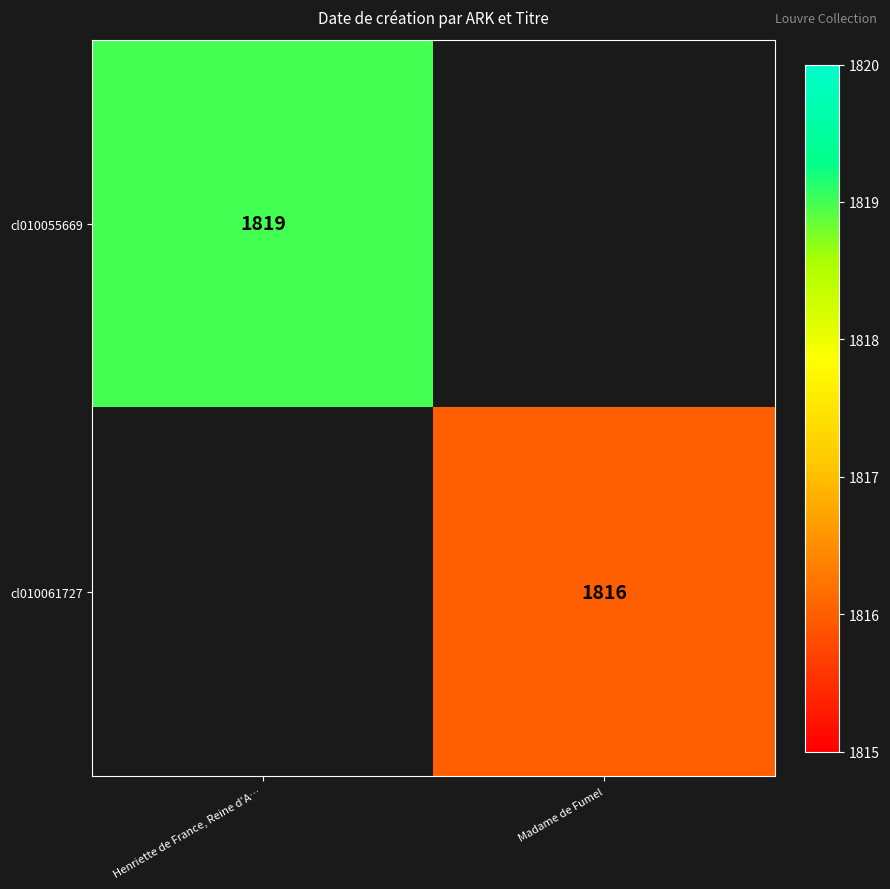

What is the minimum value shown in the chart?

1816.0